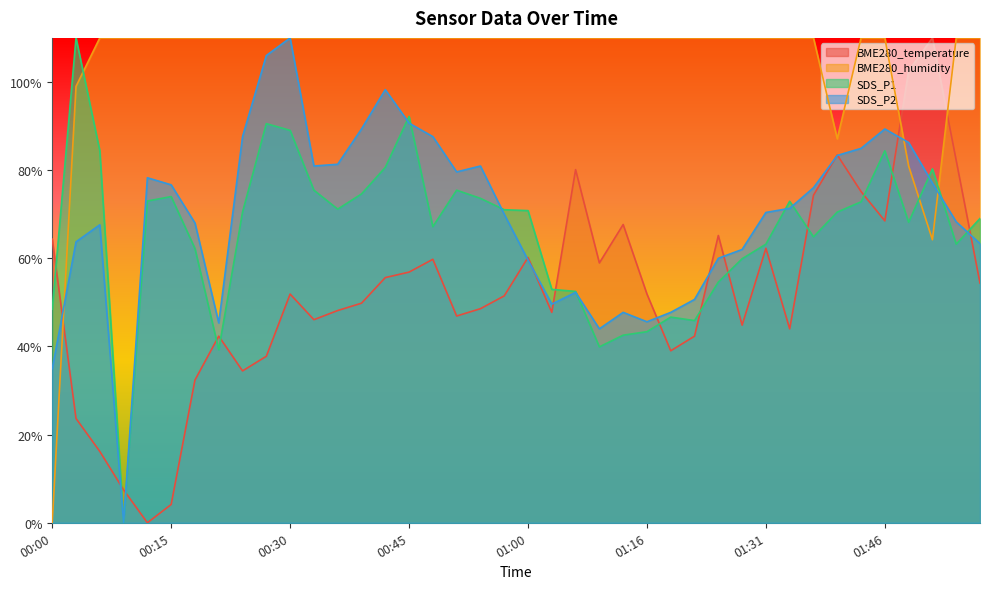

At 00:00, list the series in order from smallest to largest.

BME280_humidity, SDS_P2, SDS_P1, BME280_temperature